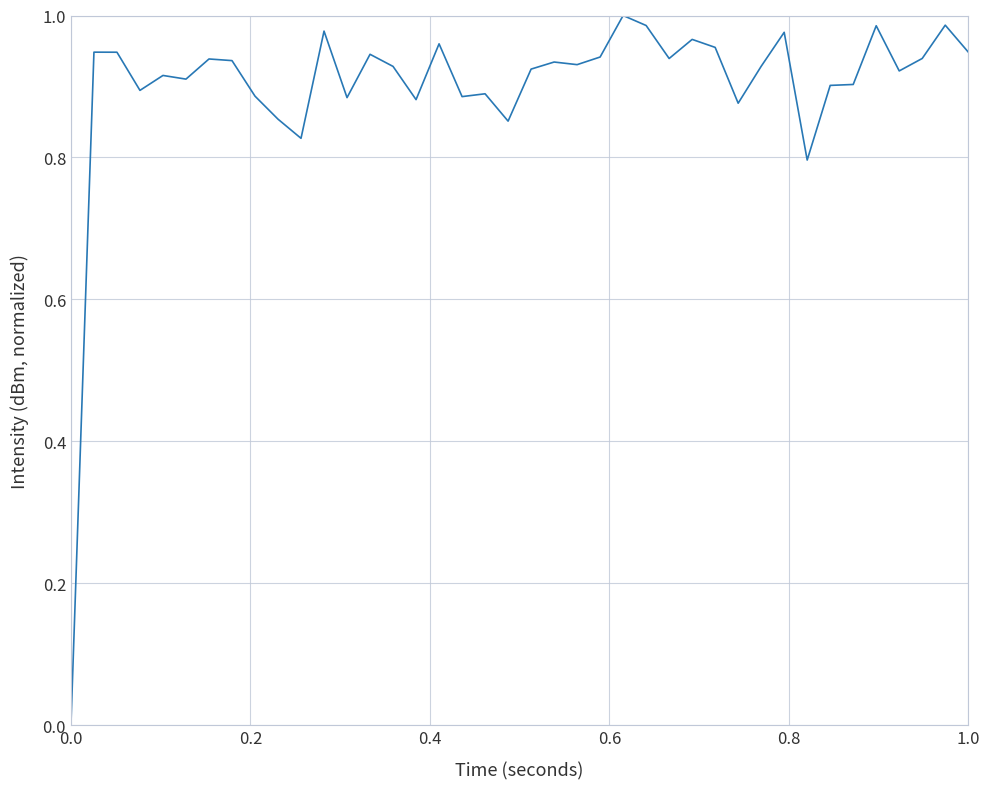

Reading left to right, list all the values displayed in this chart.

0.0	0.9	0.9	0.9	0.9	0.9	0.9	0.9	0.9	0.9	0.8	1.0	0.9	0.9	0.9	0.9	1.0	0.9	0.9	0.9	0.9	0.9	0.9	0.9	1.0	1.0	0.9	1.0	1.0	0.9	0.9	1.0	0.8	0.9	0.9	1.0	0.9	0.9	1.0	0.9